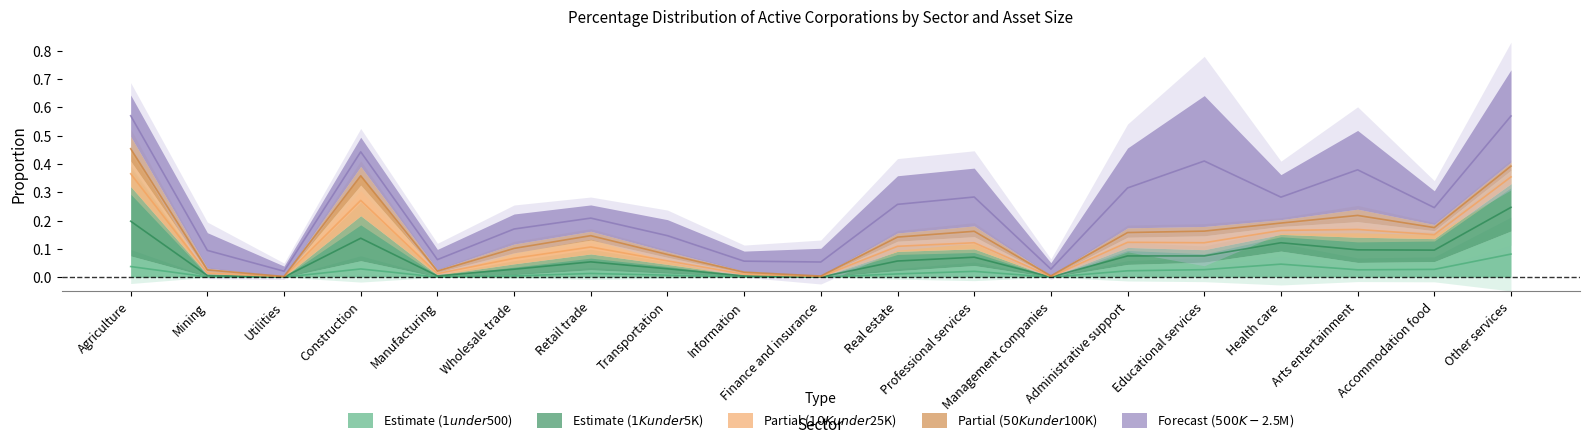

What are all the series names shown in the legend?

$1 under $500, $1,000 under $5,000, $10,000 under $25,000, $50,000 under $100,000, $500,000 under $2,500,000